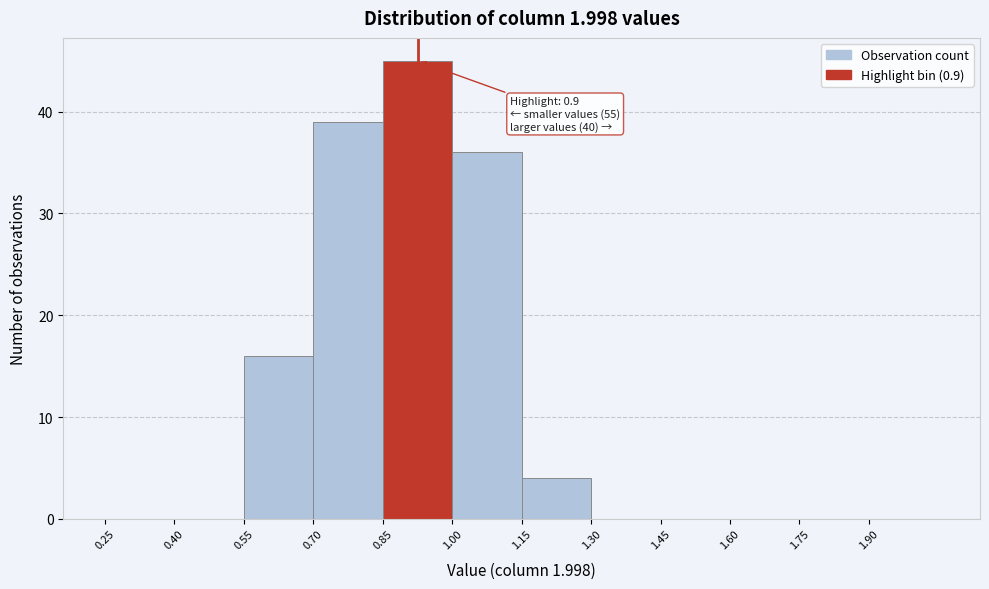

Which range on the x-axis has the tallest bar?

0.85 to 1.00